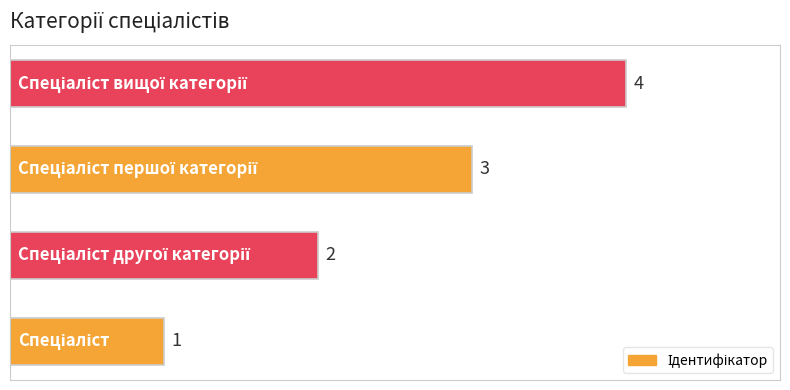

Count the values in the range 2 to 4.

3